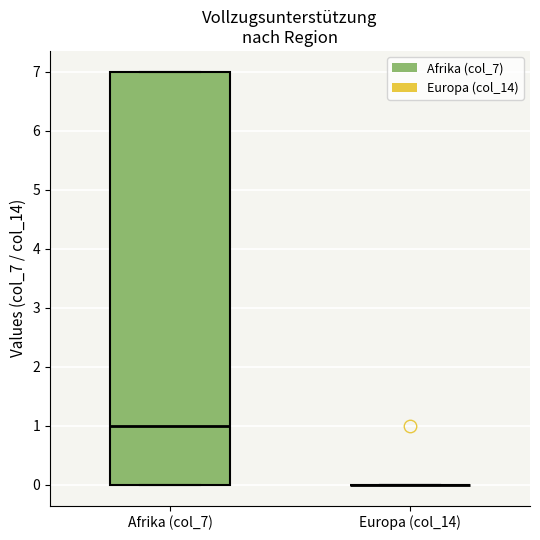

Reading left to right, read every box against the y-axis: the position of its median line, the range the box covers, and the ends of its whiskers. The values are not printed on the chart, so give them approximately, as read against the axis.

Afrika (col_7): median 1, box 0 to 7, whiskers 0 to 7
Europa (col_14): box collapsed to a line at 0, whiskers 0 to 0